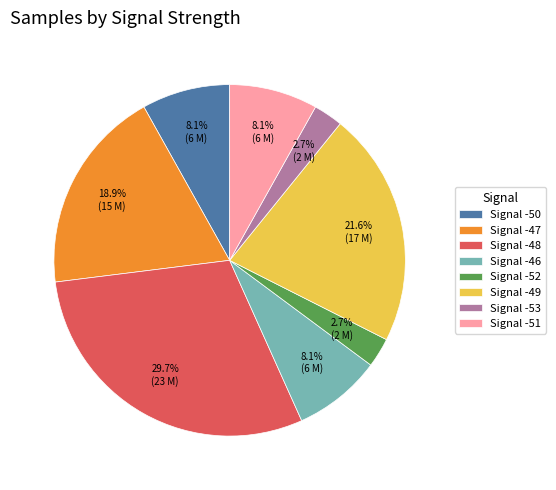

What is the ratio of the value at Signal -53 to the value at Signal -52?

1.0